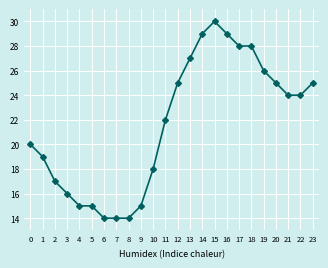

How many lines are shown in the chart?

1